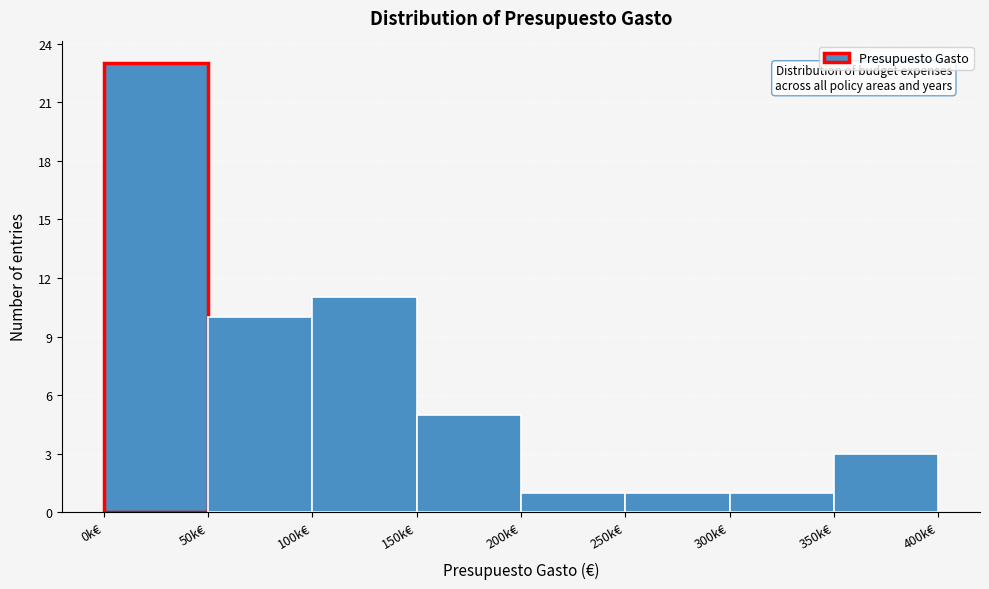

Reading left to right, transcribe all the data shown in this chart.

0k€=23	50k€=10	100k€=11	150k€=5	200k€=1	250k€=1	300k€=1	350k€=3